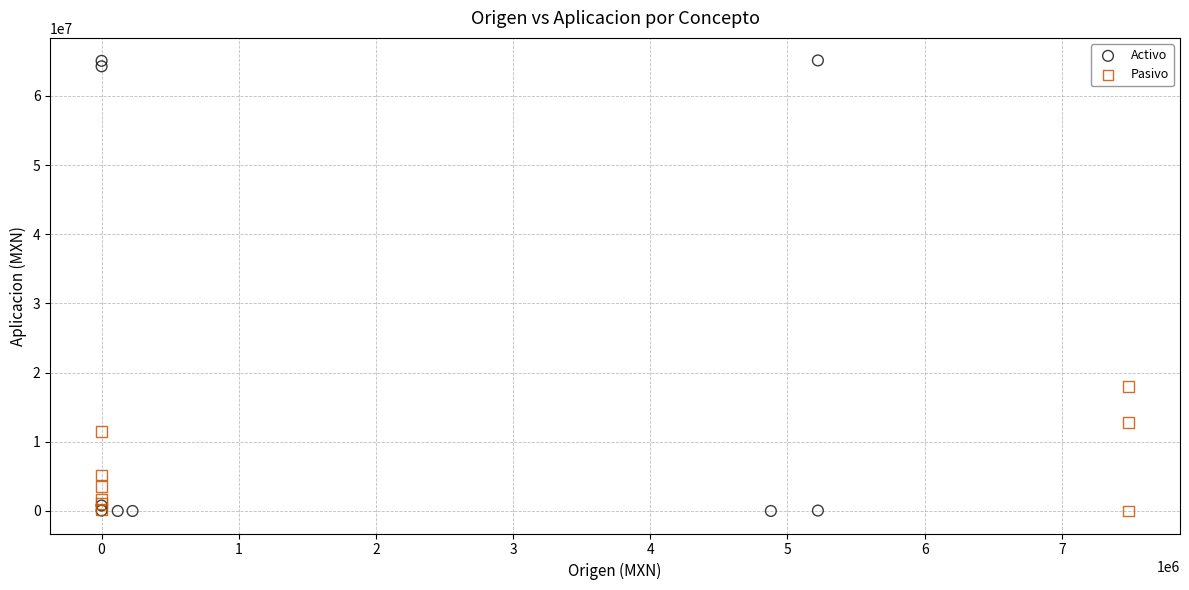

Which series has the widest spread of Y values?

Activo